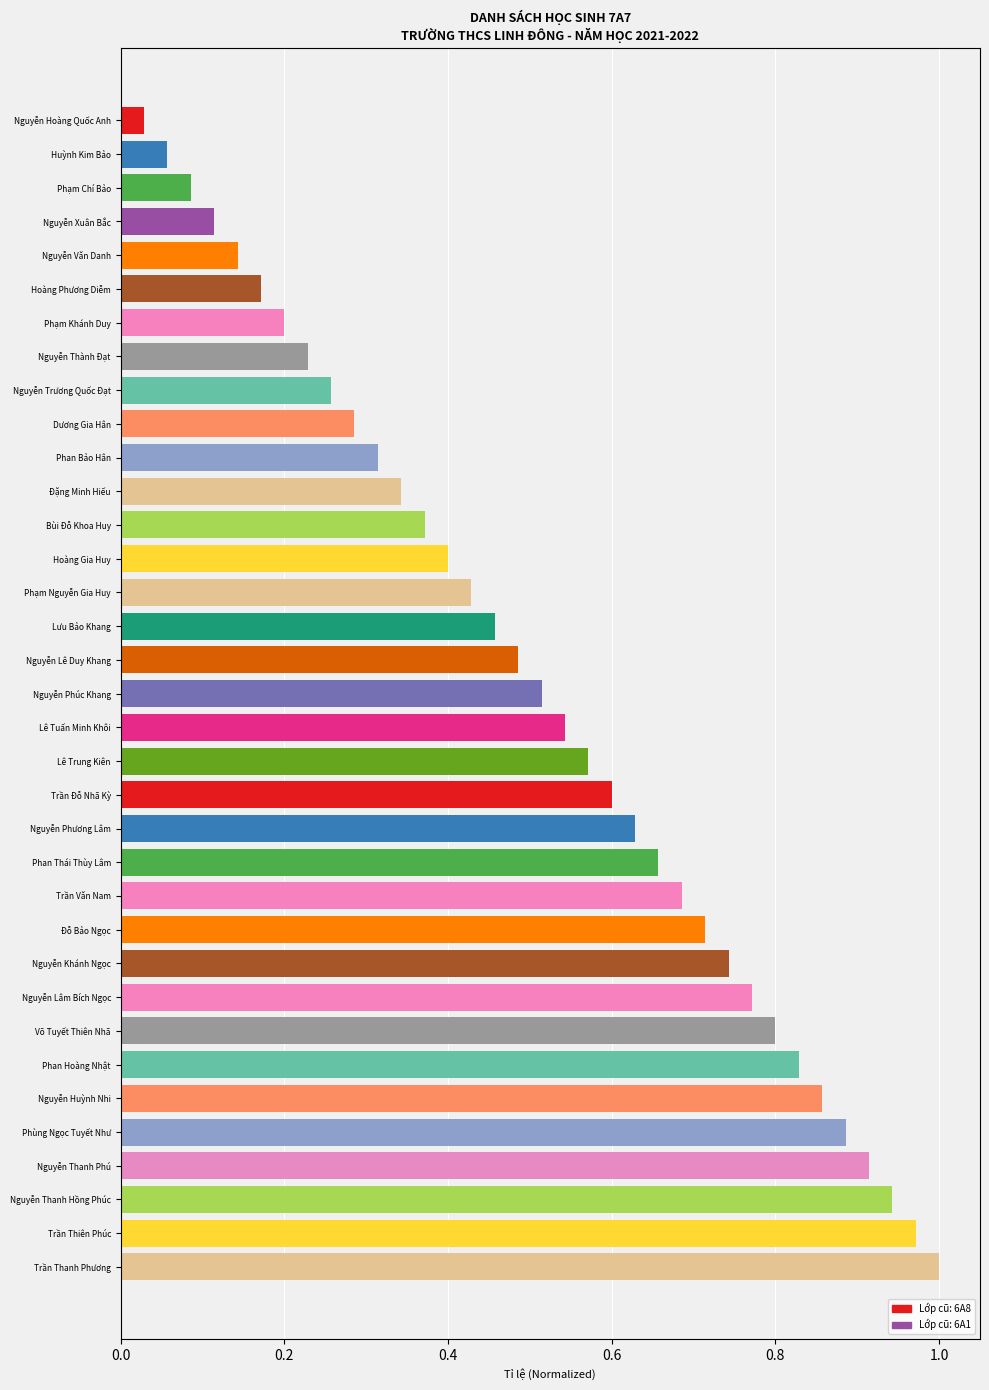

Which label corresponds to the smallest value in the chart?

Nguyễn Hoàng Quốc Anh